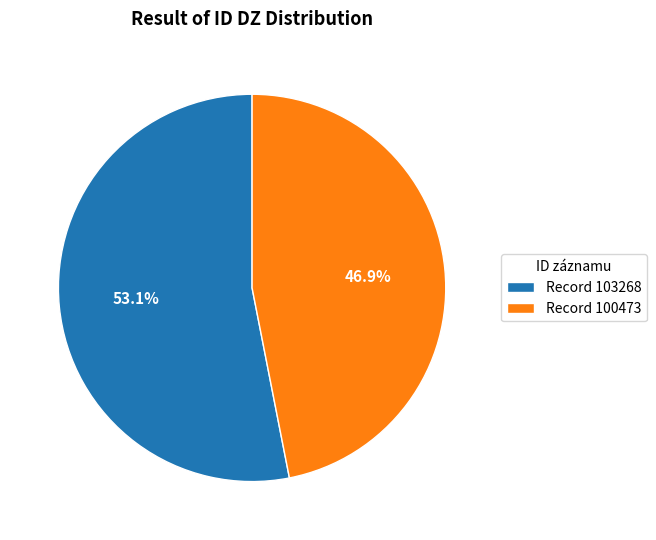

Approximately how many times larger is the value at Record 100473 compared to Record 103268?

0.9